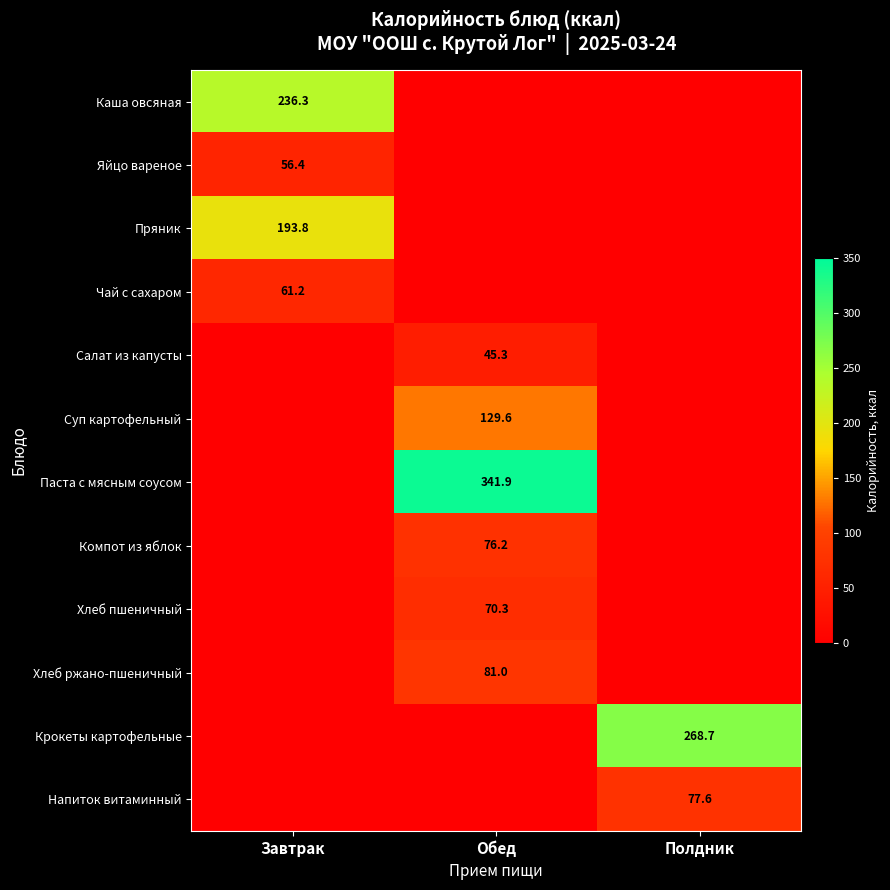

True or false: Крокеты картофельные has a value of 268.7 at Полдник.

True